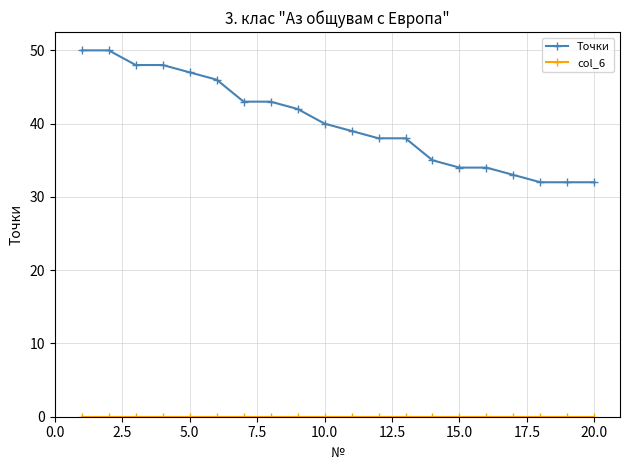

What is the value of the Точки point at the 6th from the left?

46